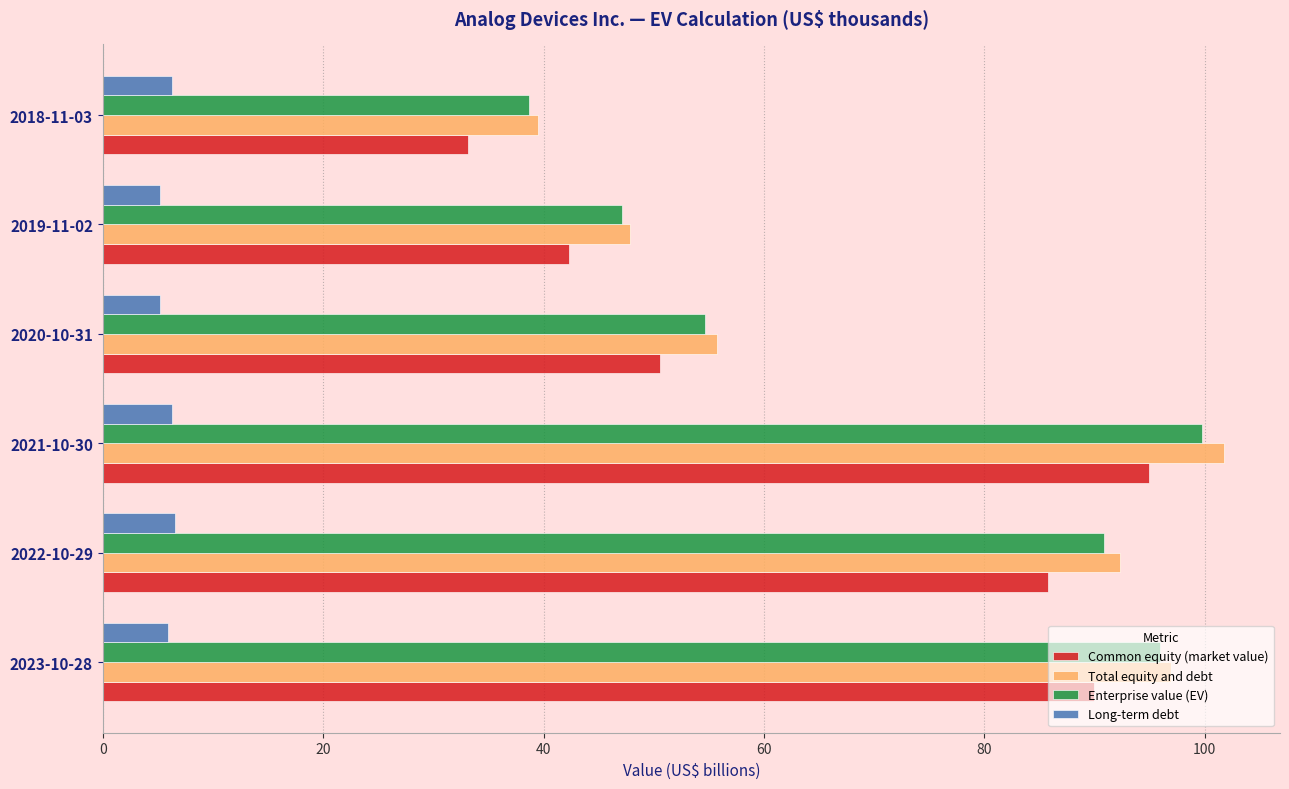

What is the sum of the Enterprise value (EV) values at 2019-11-02 and 2022-10-29?

138.0